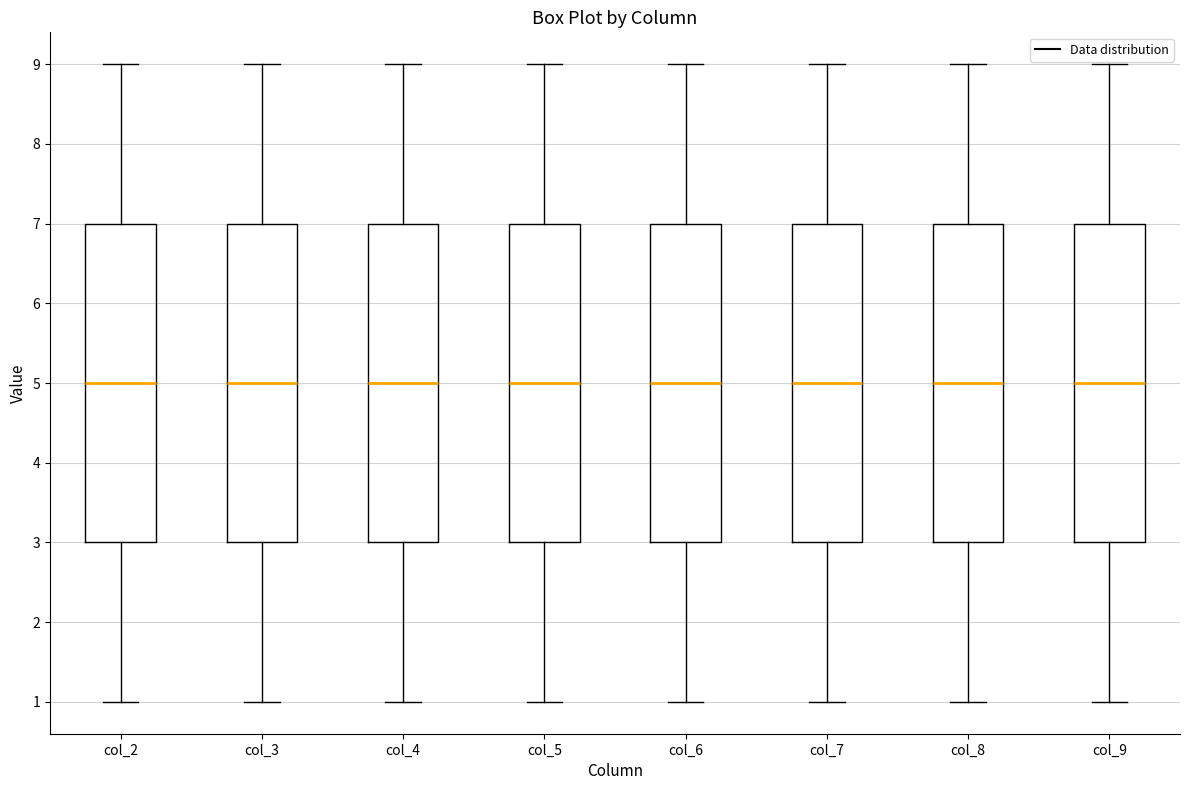

Where does the upper whisker of the box for col_4 end on the y-axis? The values are not printed on the chart, so give them approximately, as read against the axis.

9